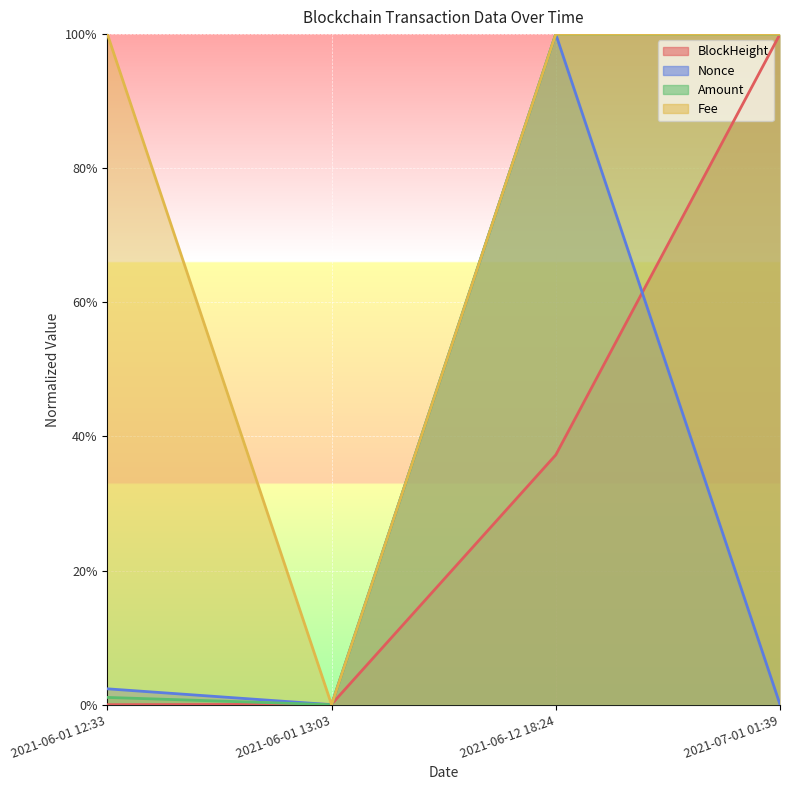

Which has a higher value, 2021-06-01 13:03 or 2021-06-01 12:33?

2021-06-01 13:03